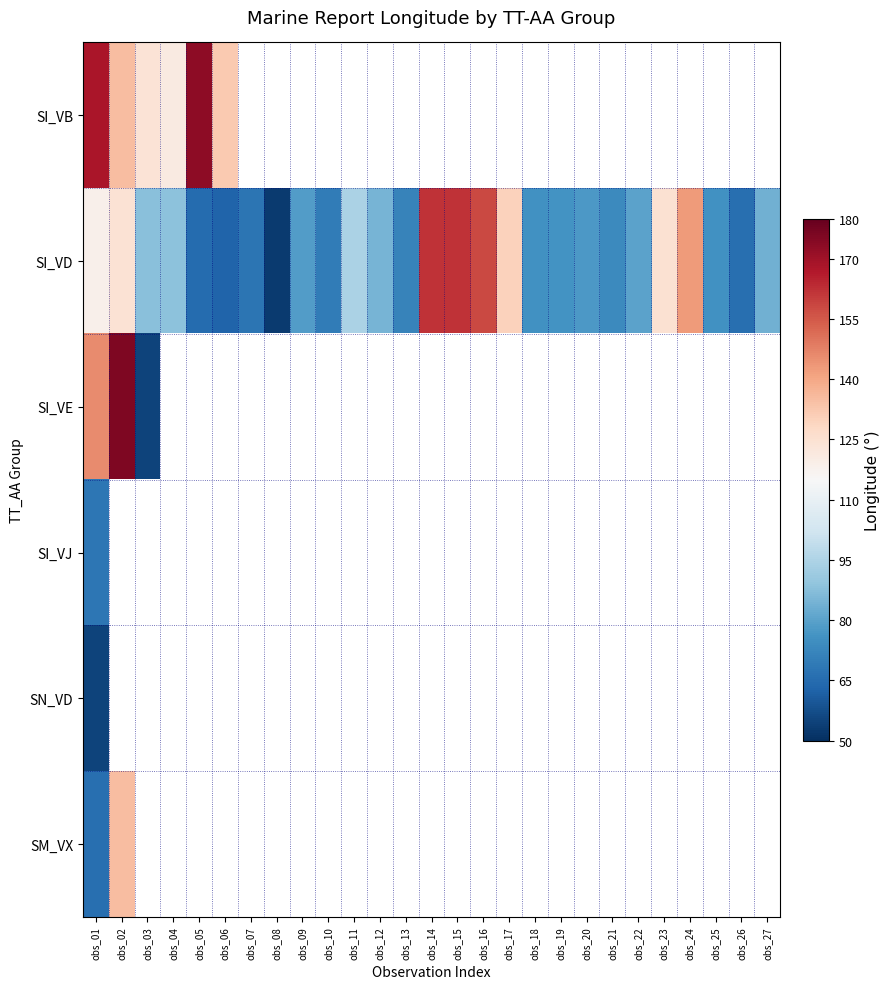

True or false: SI_VB has a value of 212.2 at obs_06.

False